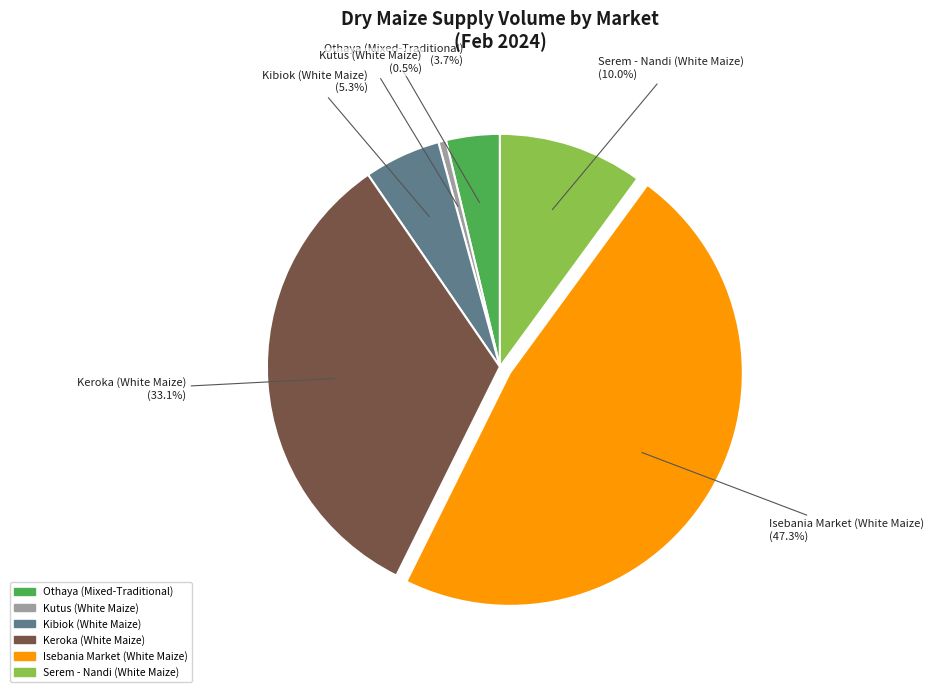

To the nearest percent, what is the difference between the Keroka (White Maize) and Kibiok (White Maize) slice percentages?

28%